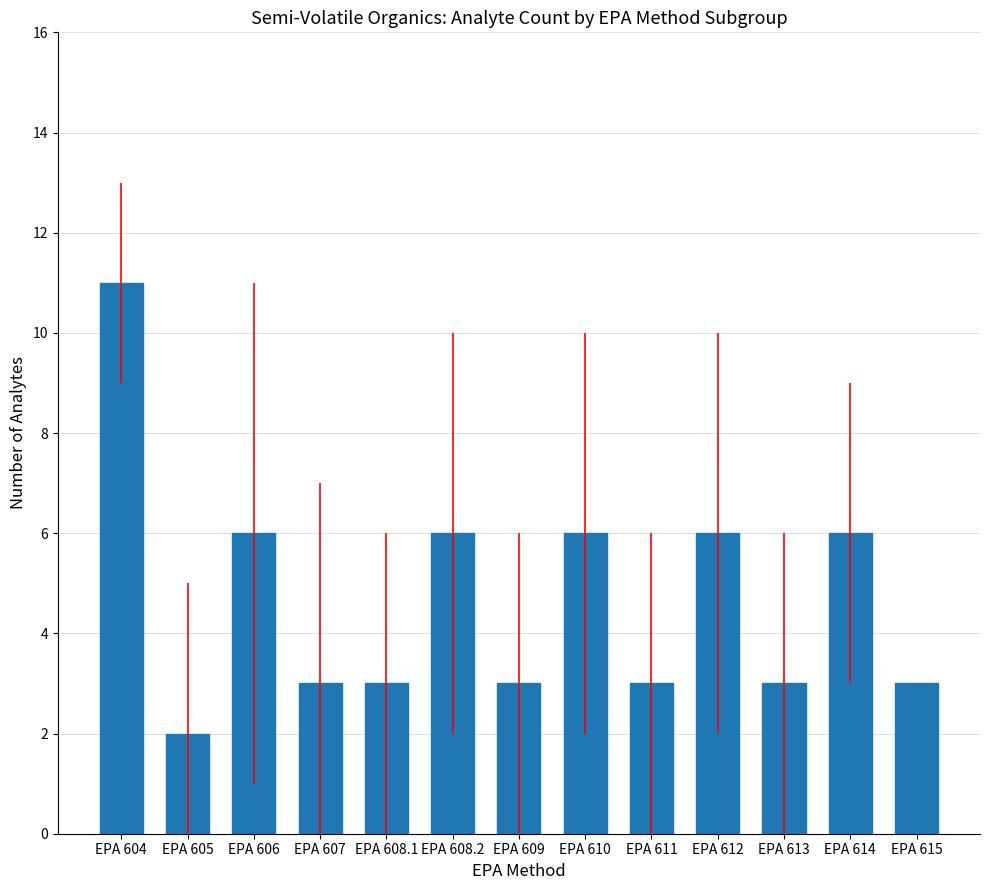

How many categories are shown in the chart?

13